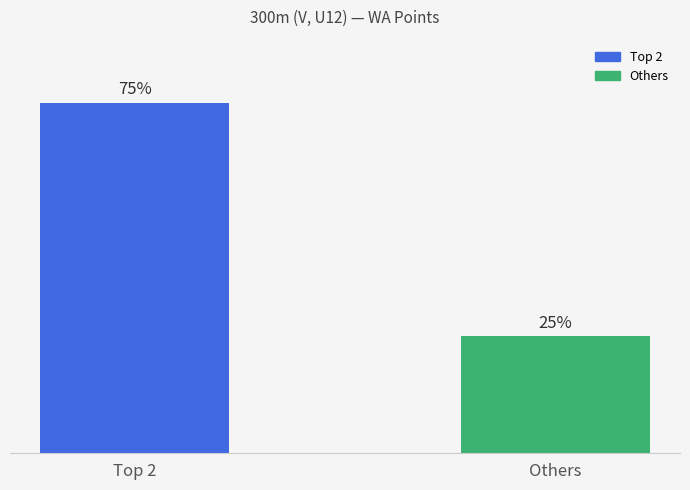

What is the label of the 2nd bar from the left?

Others